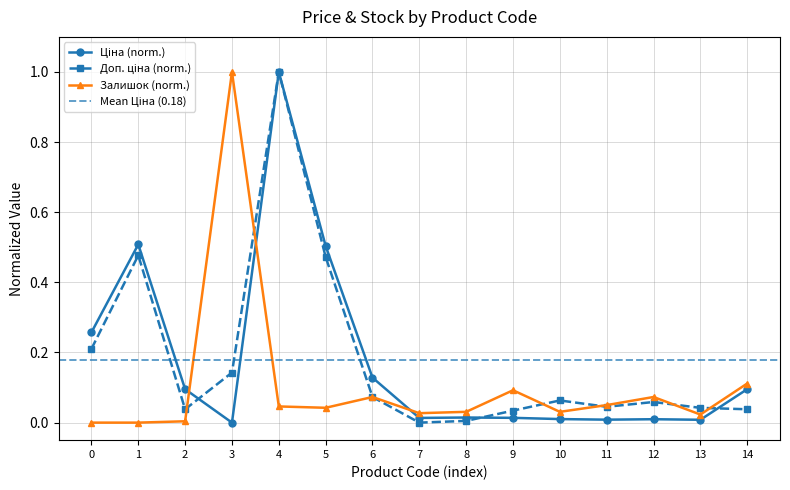

The value of Залишок (norm.) at 3 is 0.2. True or false?

False